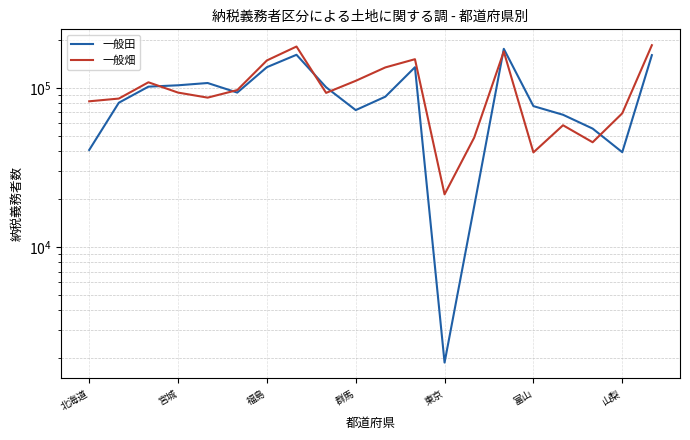

Which series changed the most between 宮城 and 10?

一般畑